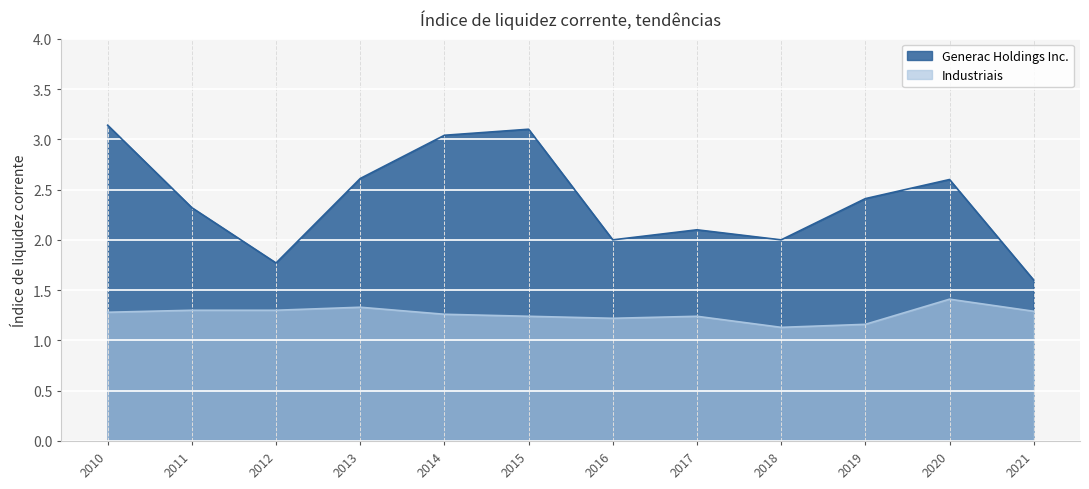

In Generac Holdings Inc., how many points are lower than both neighbors (excluding endpoints)?

3